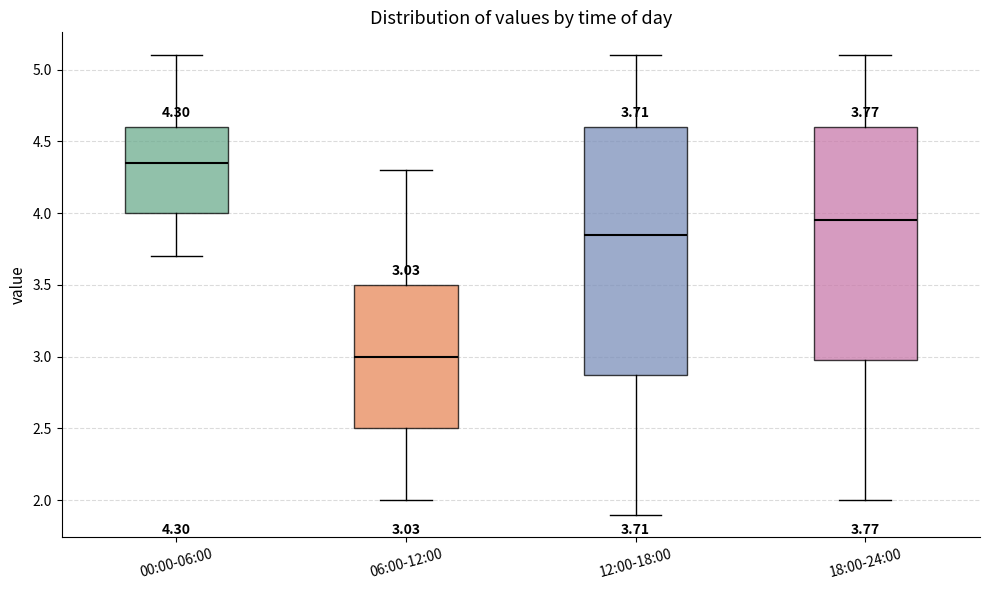

Comparing the boxes themselves (not the whiskers), which one is the tallest?

12:00-18:00